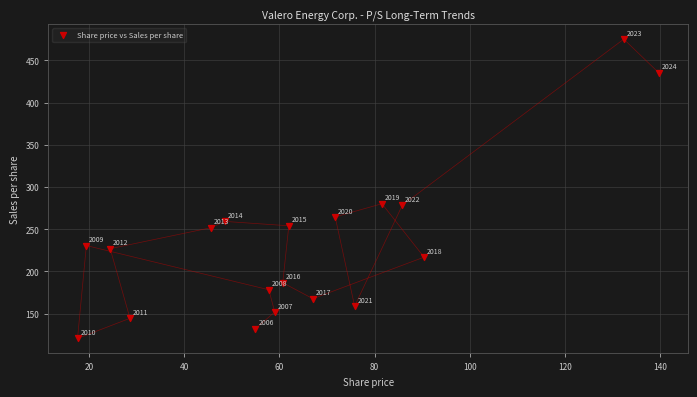

What Y value in the scatter plot is closest to 297?

280.2